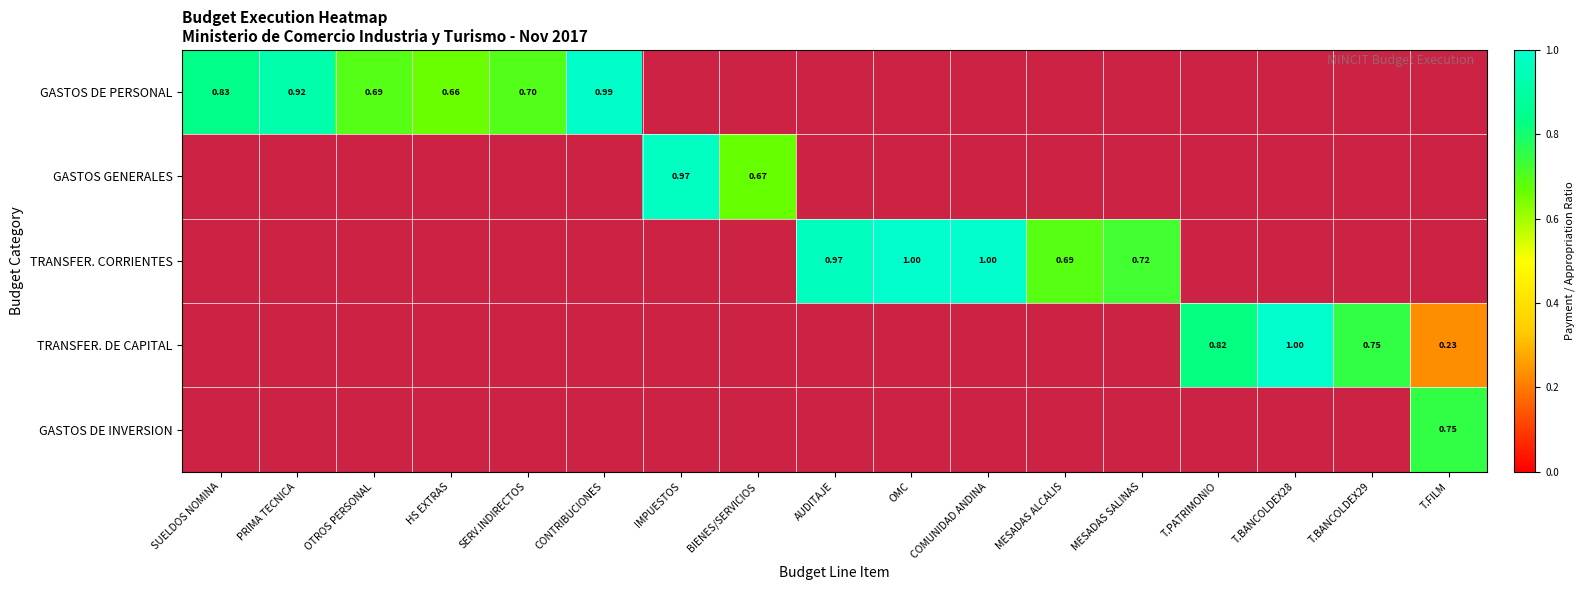

How many distinct data groups are displayed?

5